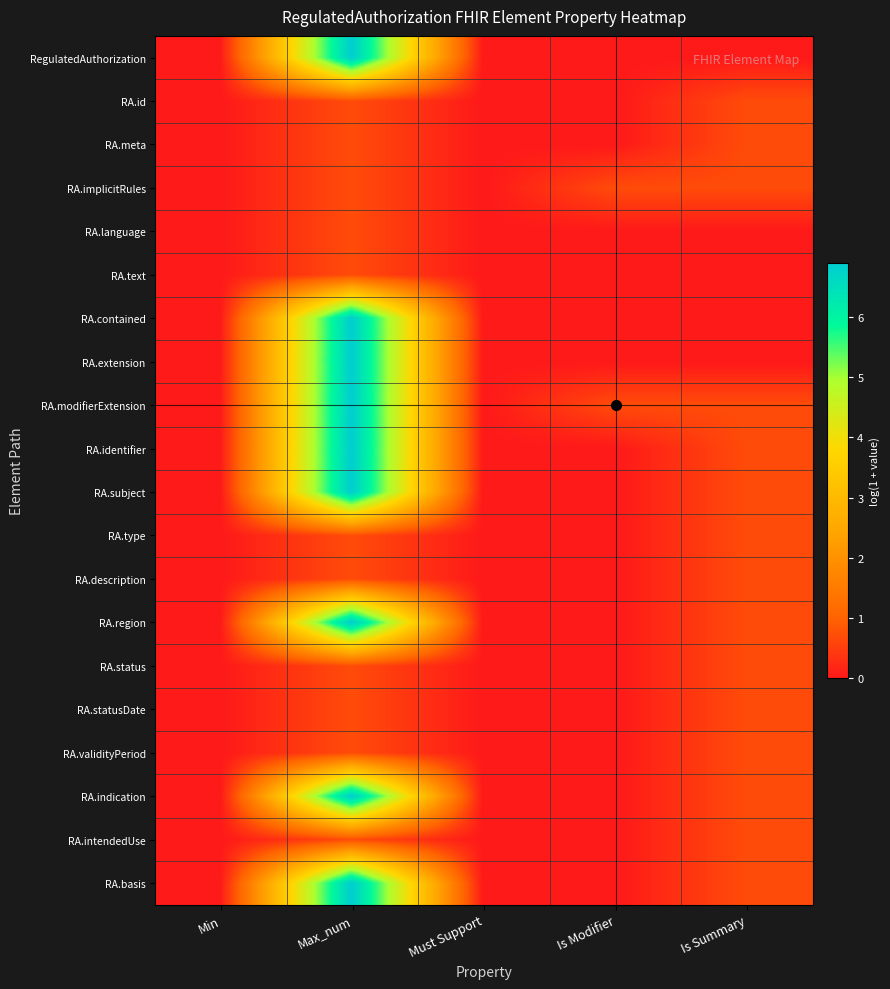

List the series in order of their peak value, highest first.

RegulatedAuthorization, RA.contained, RA.extension, RA.modifierExtension, RA.identifier, RA.subject, RA.region, RA.indication, RA.basis, RA.id, RA.meta, RA.implicitRules, RA.language, RA.text, RA.type, RA.description, RA.status, RA.statusDate, RA.validityPeriod, RA.intendedUse